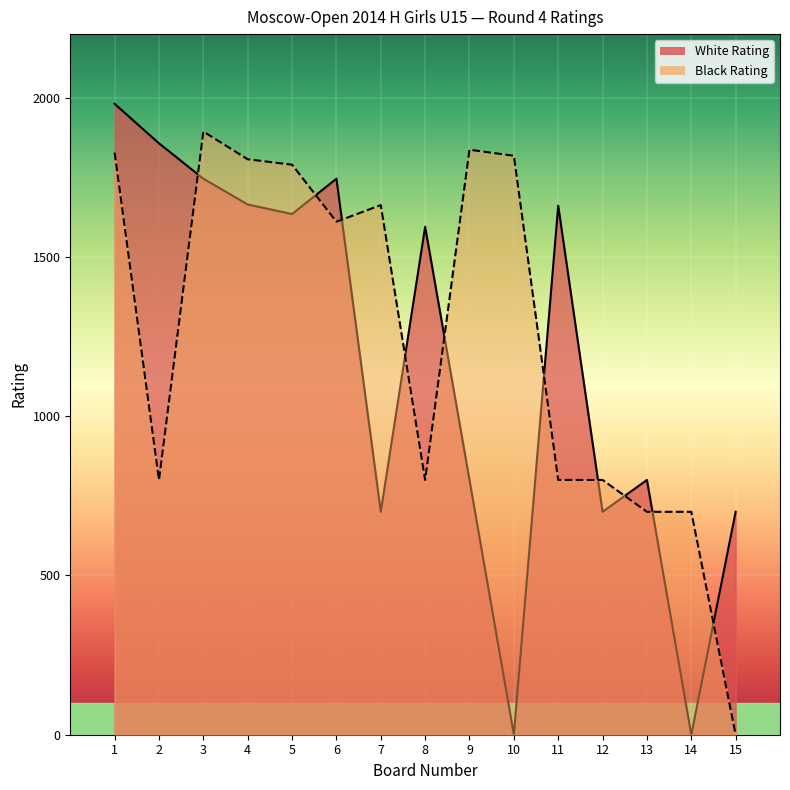

In White Rating, how many points are lower than both neighbors (excluding endpoints)?

5